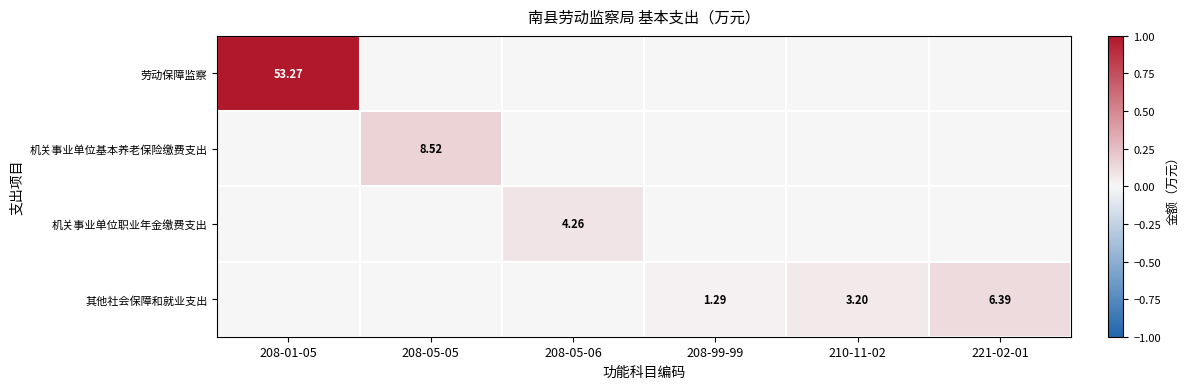

Is it true that 机关事业单位职业年金缴费支出 equals 0.0 at 208-01-05?

True